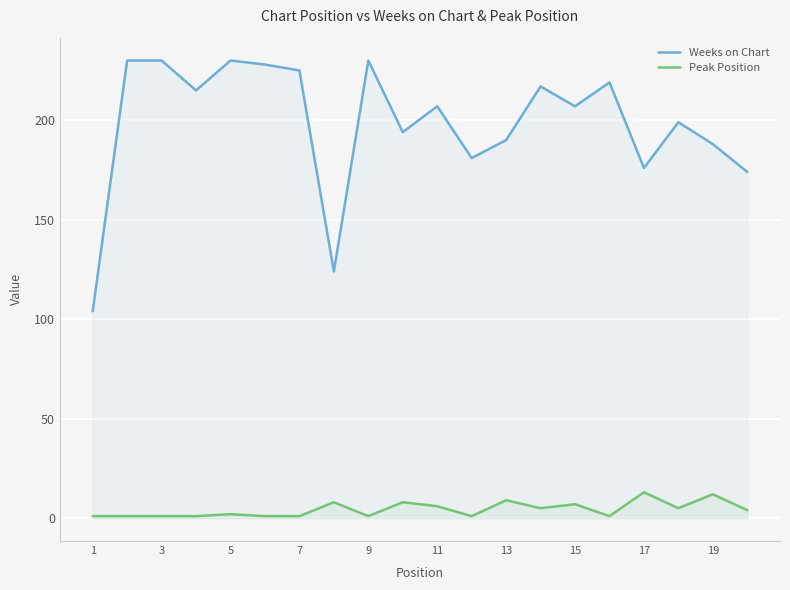

Which series changed the most between 9 and 17?

Weeks on Chart